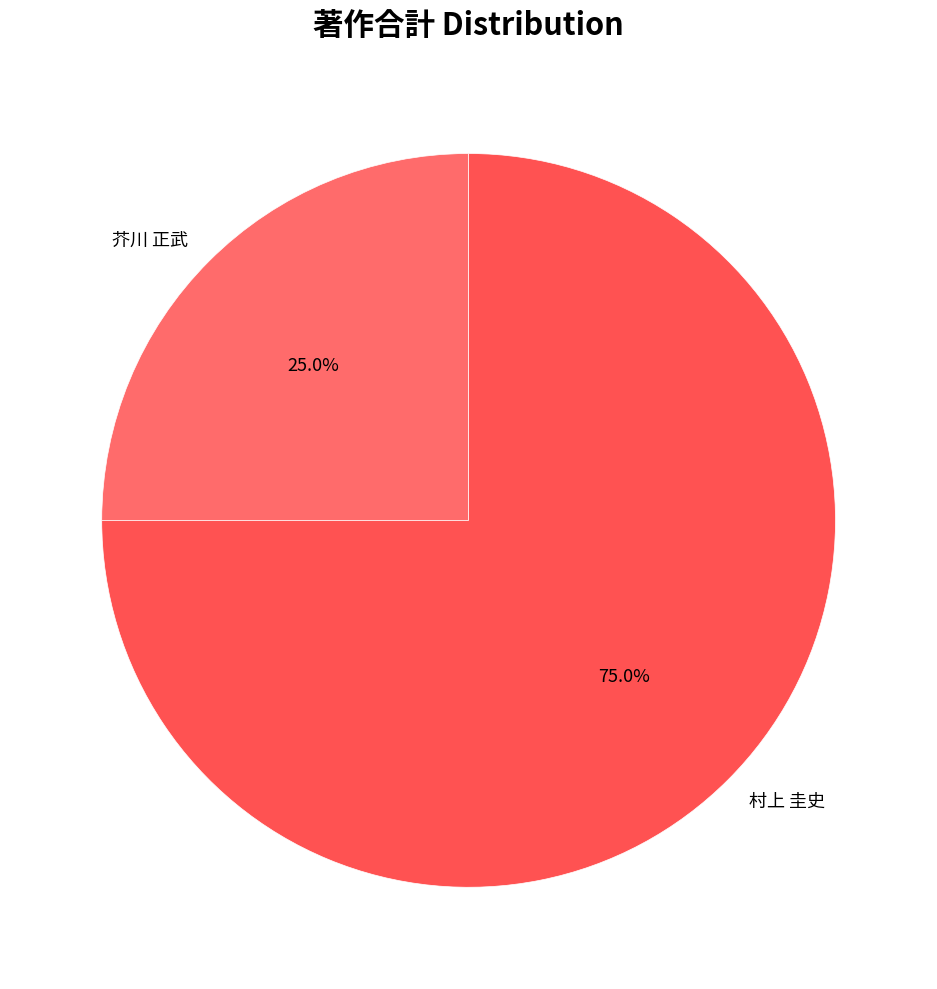

What is the total percentage of 芥川 正武 and 村上 圭史?

100.0%